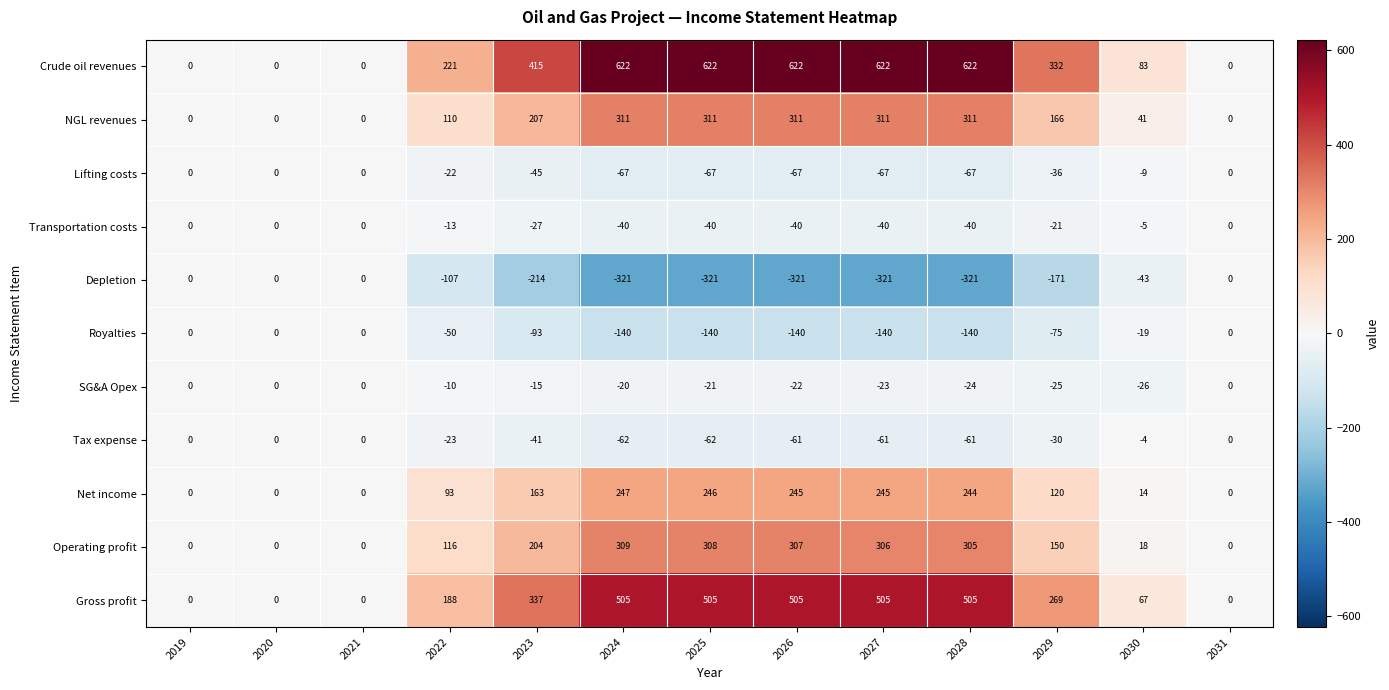

At how many categories does at least one series exceed 484?

5